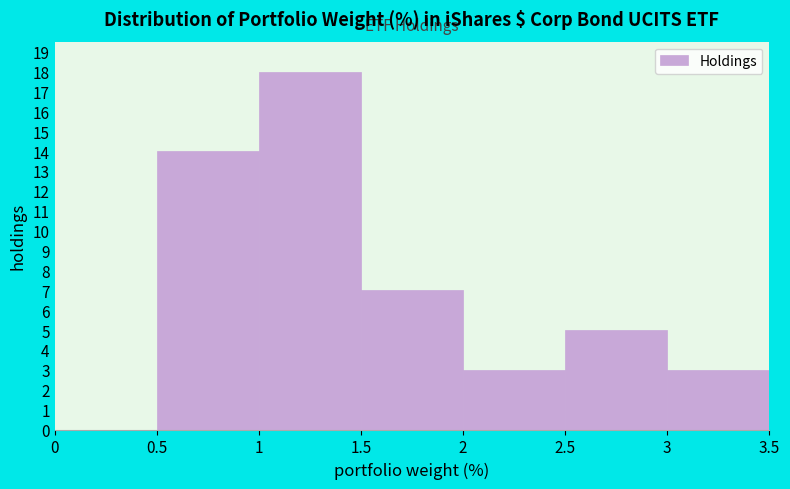

Over which range of the x-axis is the bar tallest?

1 to 1.5